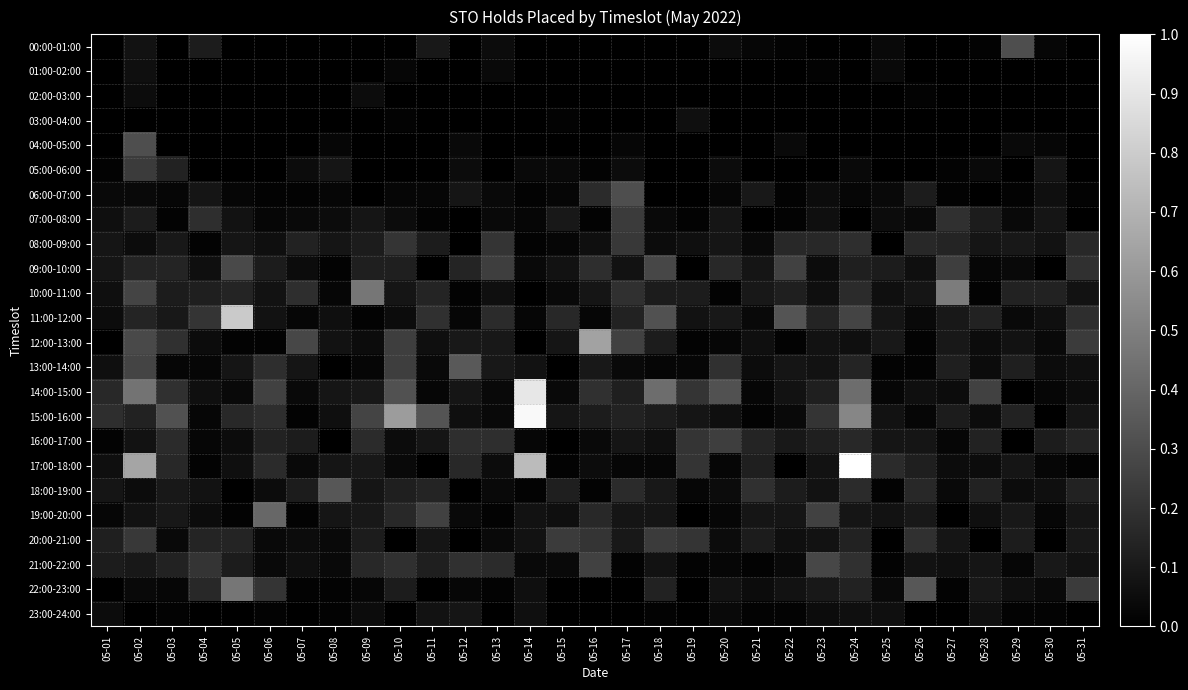

Between 05-07 and 05-24, which is larger?

05-07